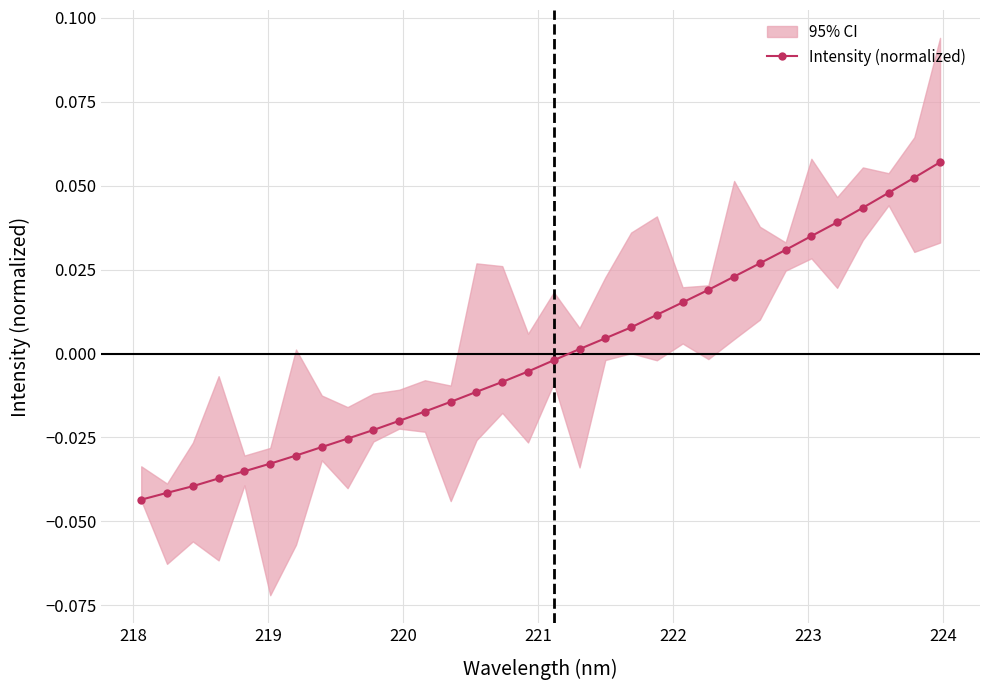

True or false: there are more than 0 points higher than both neighbors.

False